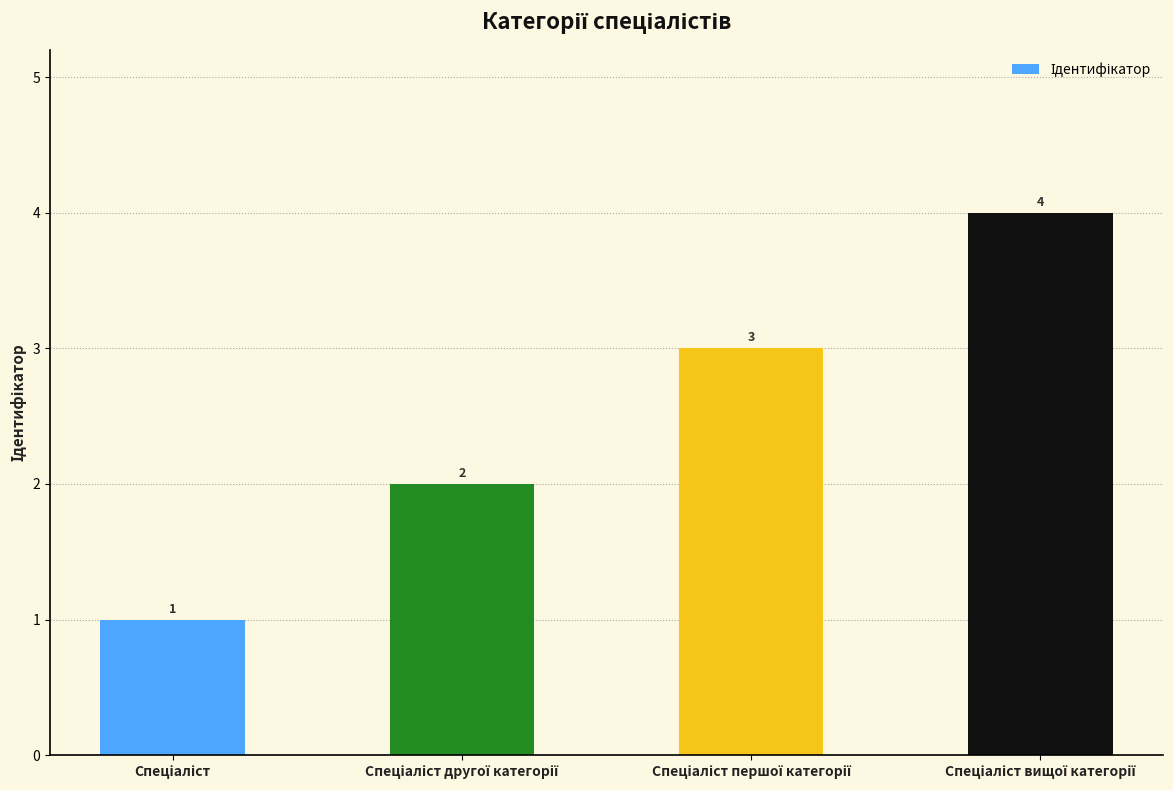

Reading left to right, transcribe all the data shown in this chart.

1	2	3	4